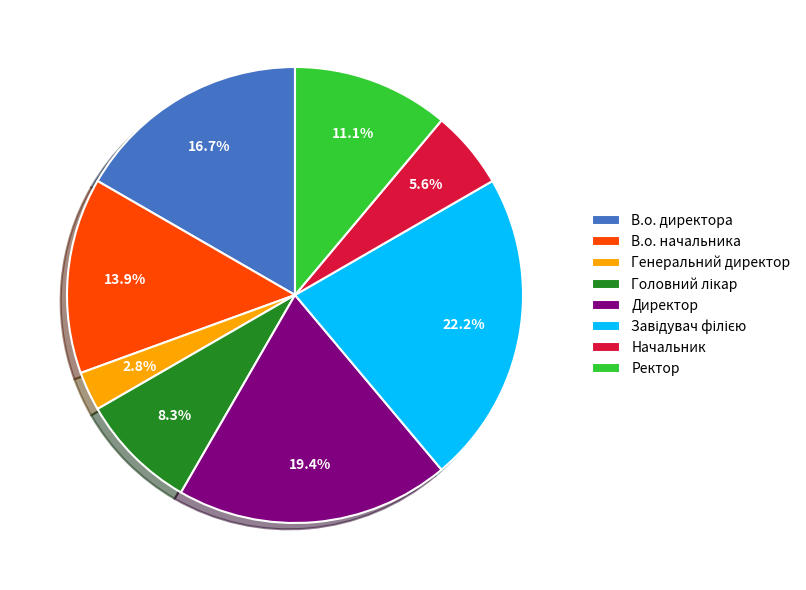

Between Директор and Ректор, which is larger?

Директор